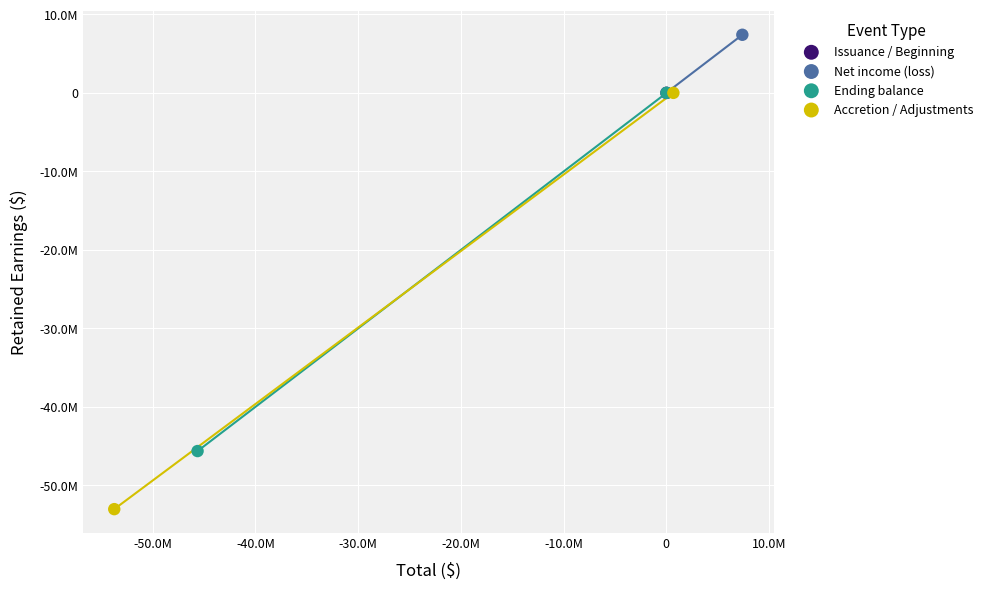

Which series reaches the maximum Y coordinate?

Net income (loss)